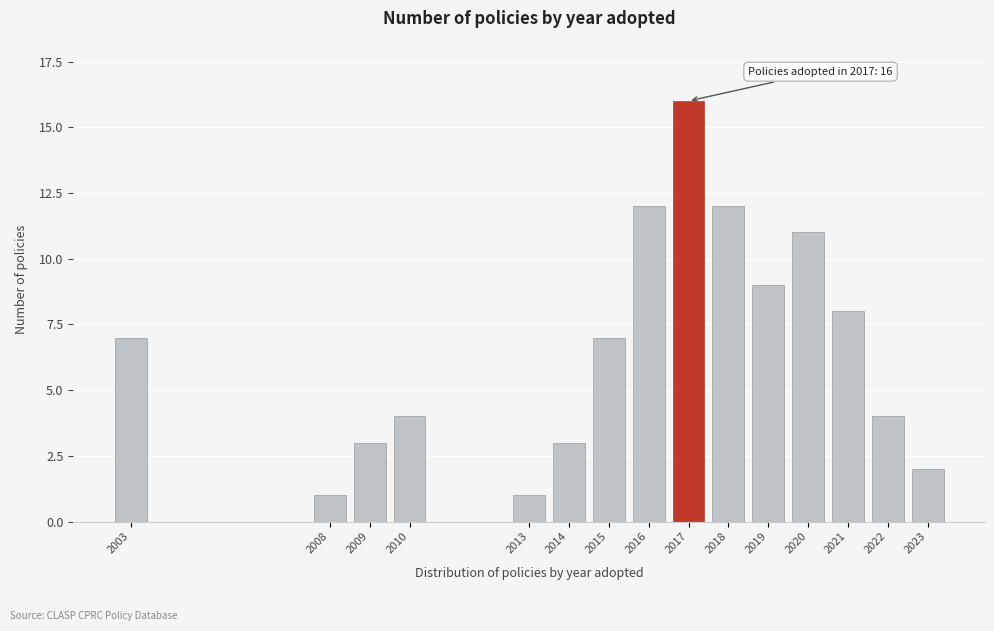

Reading right to left, extract all data points from this chart.

2023=2	2022=4	2021=8	2020=11	2019=9	2018=12	2017=16	2016=12	2015=7	2014=3	2013=1	2010=4	2009=3	2008=1	2003=7